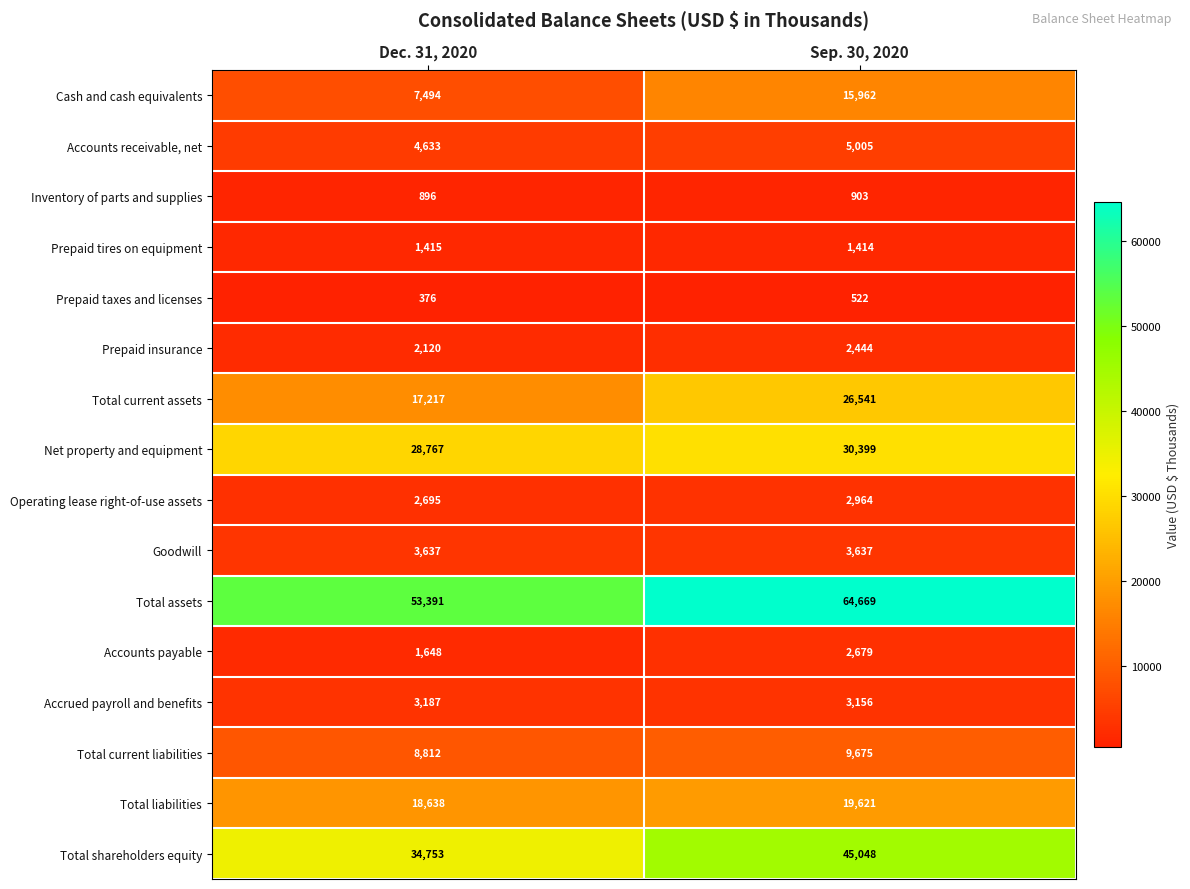

The value of Net property and equipment at Dec. 31, 2020 is 6584. True or false?

False